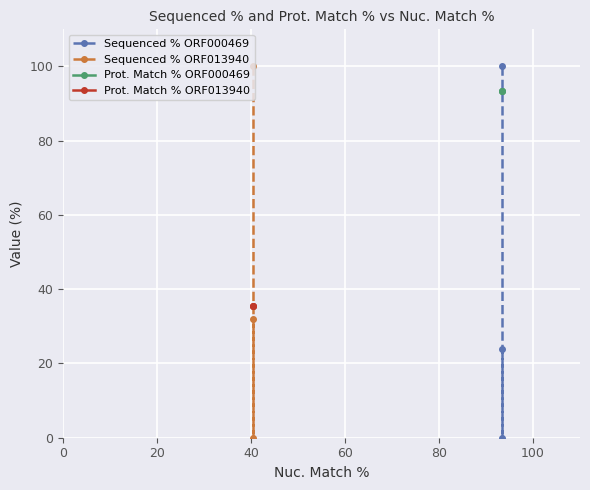

Which series has the largest range (max minus min)?

Sequenced % ORF000469